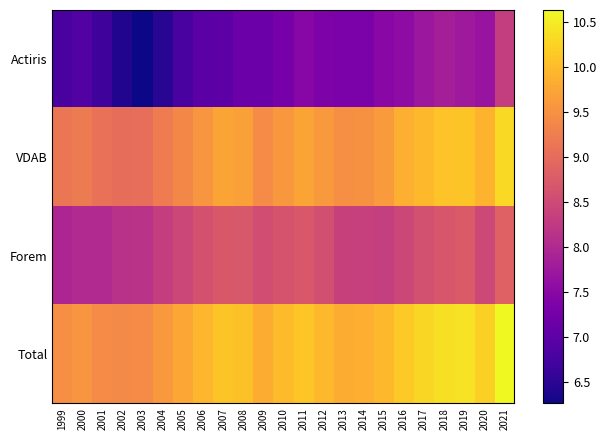

Reading left to right, what are all the values shown in this chart?

Actiris: 1999=6.8	2000=6.9	2001=6.7	2002=6.4	2003=6.3	2004=6.5	2005=6.8	2006=7.0	2007=7.0	2008=7.2	2009=7.2	2010=7.3	2011=7.5	2012=7.4	2013=7.3	2014=7.3	2015=7.5	2016=7.6	2017=7.7	2018=7.8	2019=7.8	2020=7.7	2021=8.3
VDAB: 1999=9.1	2000=9.2	2001=9.1	2002=9.0	2003=9.0	2004=9.2	2005=9.4	2006=9.5	2007=9.7	2008=9.7	2009=9.4	2010=9.6	2011=9.7	2012=9.6	2013=9.5	2014=9.5	2015=9.6	2016=9.8	2017=10.0	2018=10.1	2019=10.1	2020=9.9	2021=10.3
Forem: 1999=7.9	2000=8.0	2001=8.0	2002=8.1	2003=8.2	2004=8.3	2005=8.5	2006=8.6	2007=8.7	2008=8.7	2009=8.6	2010=8.6	2011=8.7	2012=8.6	2013=8.4	2014=8.4	2015=8.3	2016=8.5	2017=8.6	2018=8.7	2019=8.7	2020=8.5	2021=8.9
Total: 1999=9.5	2000=9.5	2001=9.4	2002=9.4	2003=9.4	2004=9.6	2005=9.8	2006=9.9	2007=10.1	2008=10.1	2009=9.8	2010=10.0	2011=10.1	2012=10.0	2013=9.8	2014=9.9	2015=9.9	2016=10.1	2017=10.3	2018=10.4	2019=10.4	2020=10.2	2021=10.6